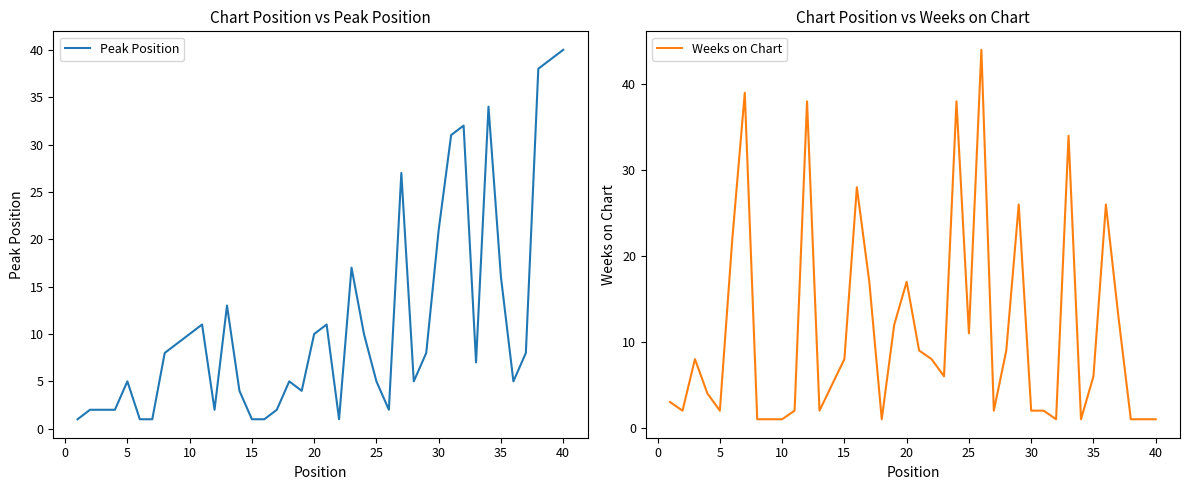

Where is Peak Position nearest to the value 20?

30